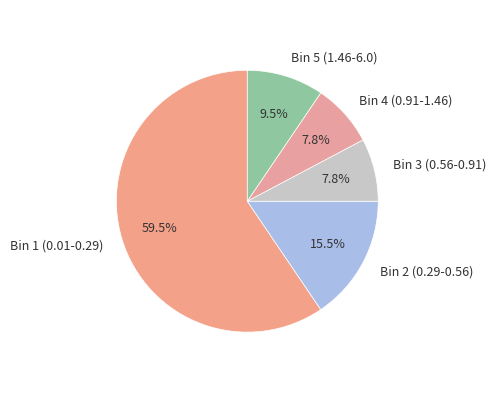

To the nearest percent, what is the average slice percentage?

20%